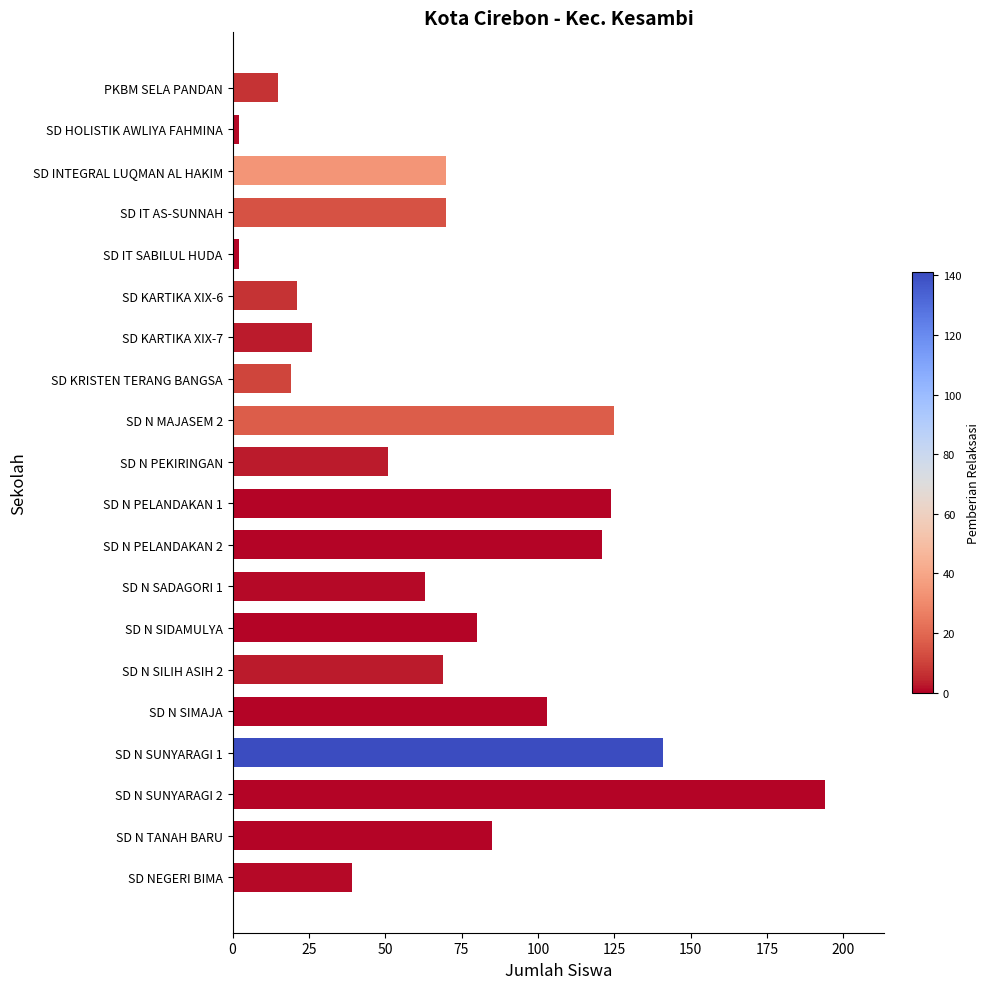

What is the label of the 13th bar from the top?

SD N SADAGORI 1